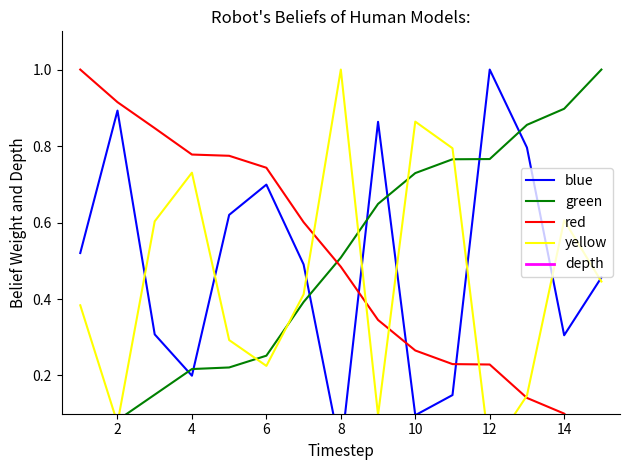

How many lines are shown in the chart?

5